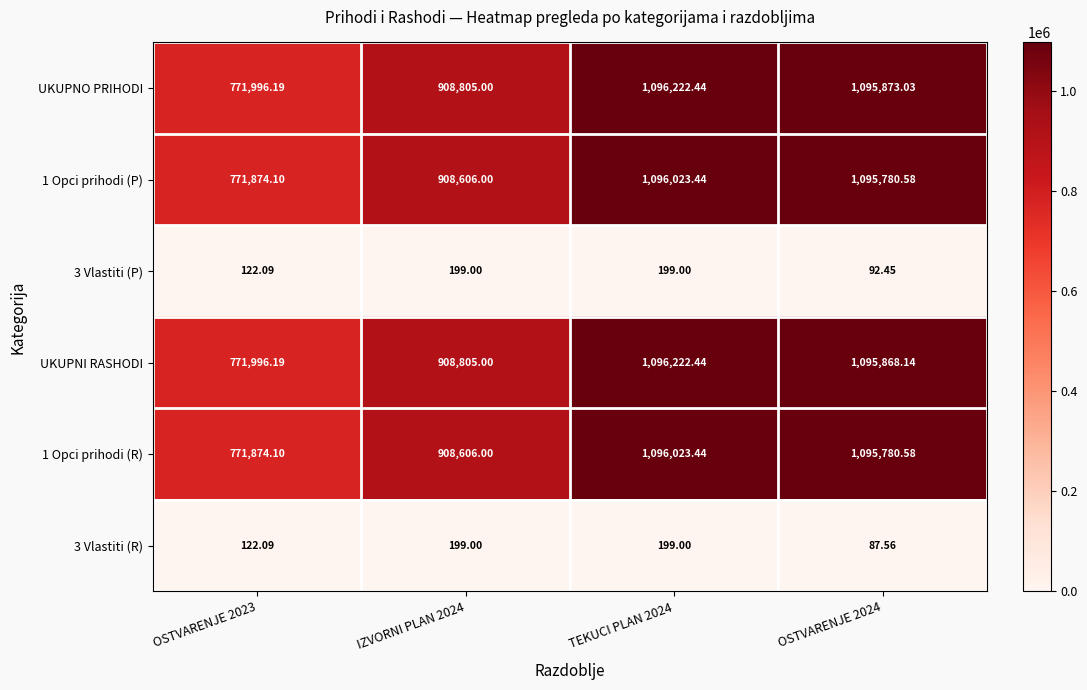

Which series has the largest total across all categories?

UKUPNO PRIHODI